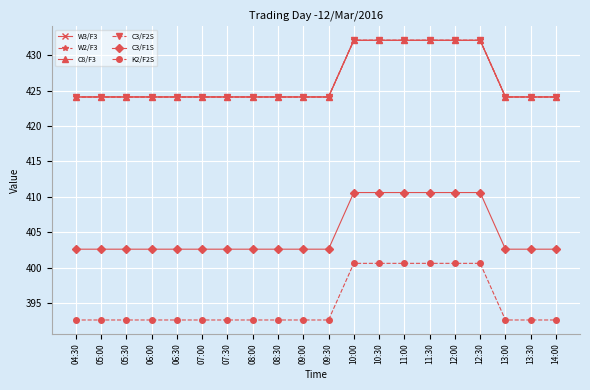

Does the chart have visible grid lines?

Yes